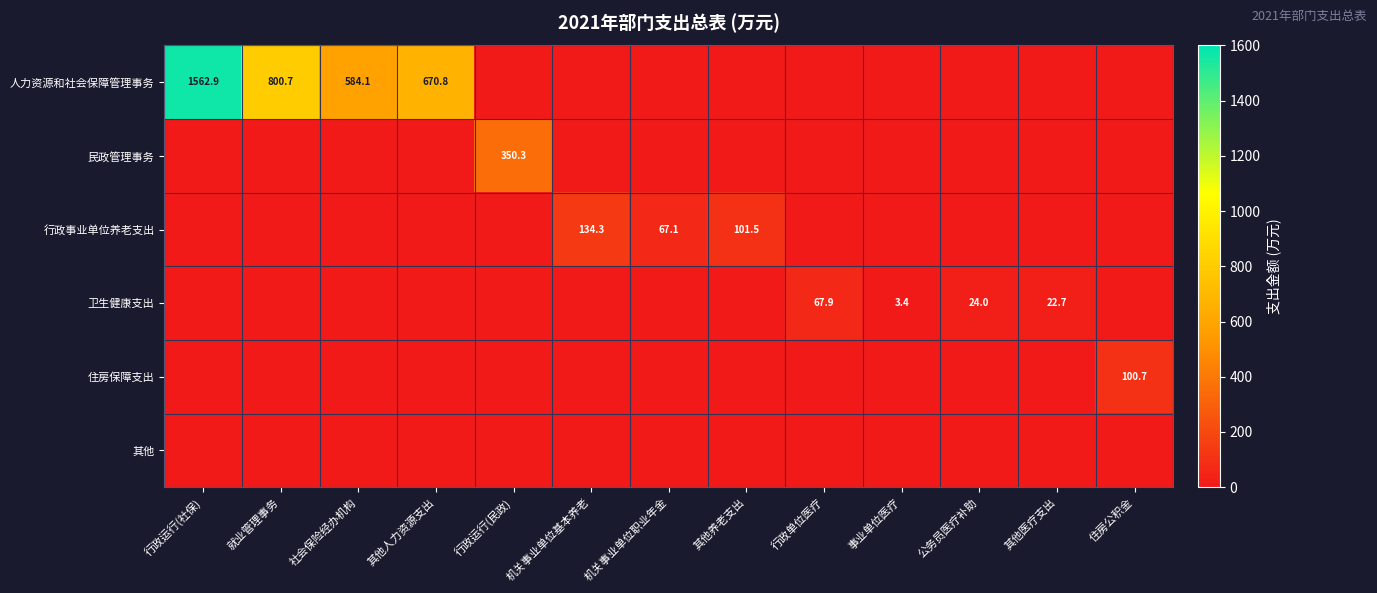

Is it true that 行政事业单位养老支出 equals 24.3 at 机关事业单位职业年金?

False